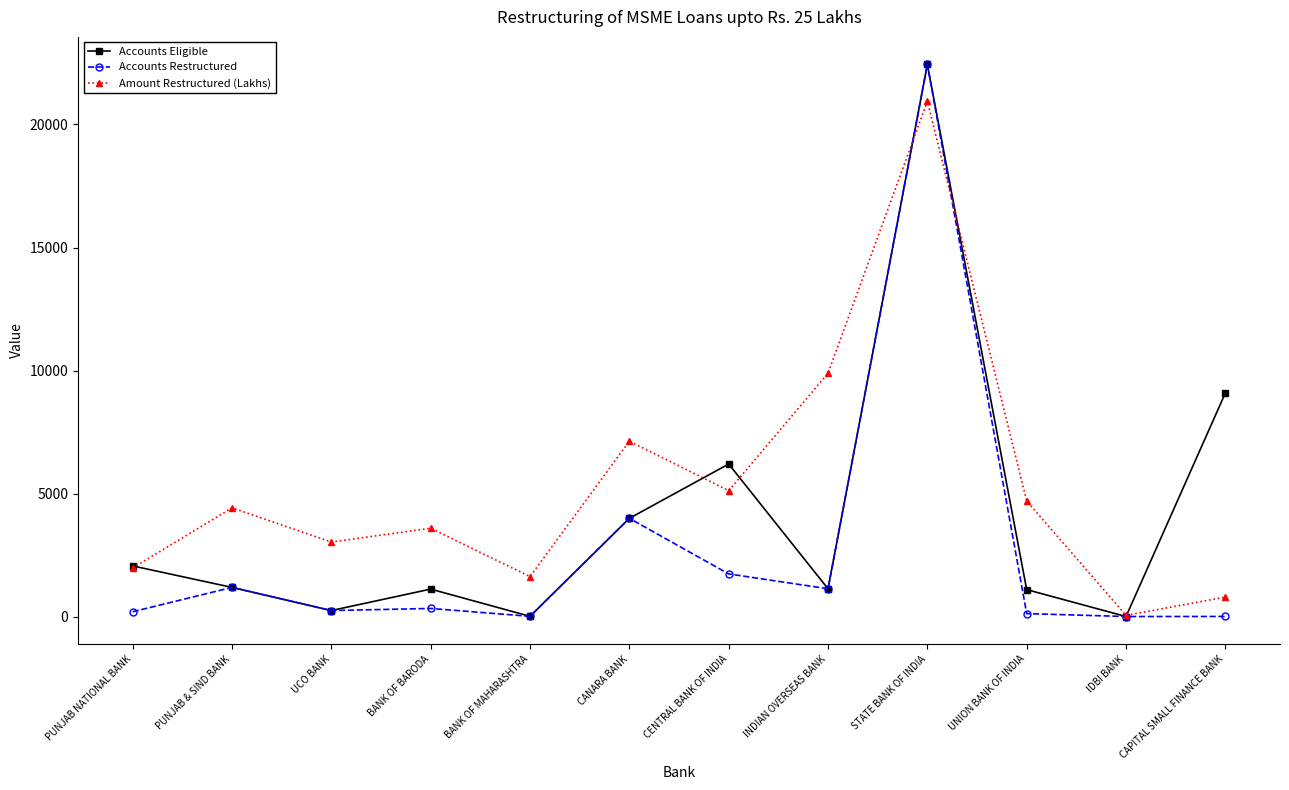

At how many categories does at least one series exceed 3495?

8